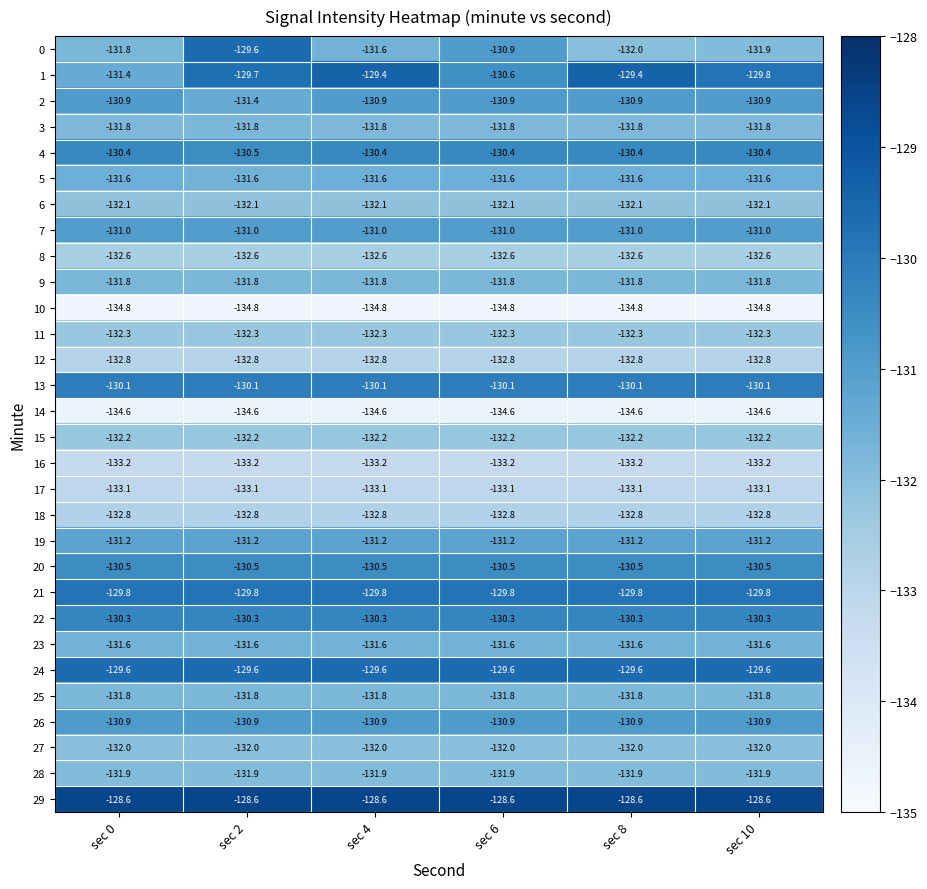

Count the number of categories in the chart.

6